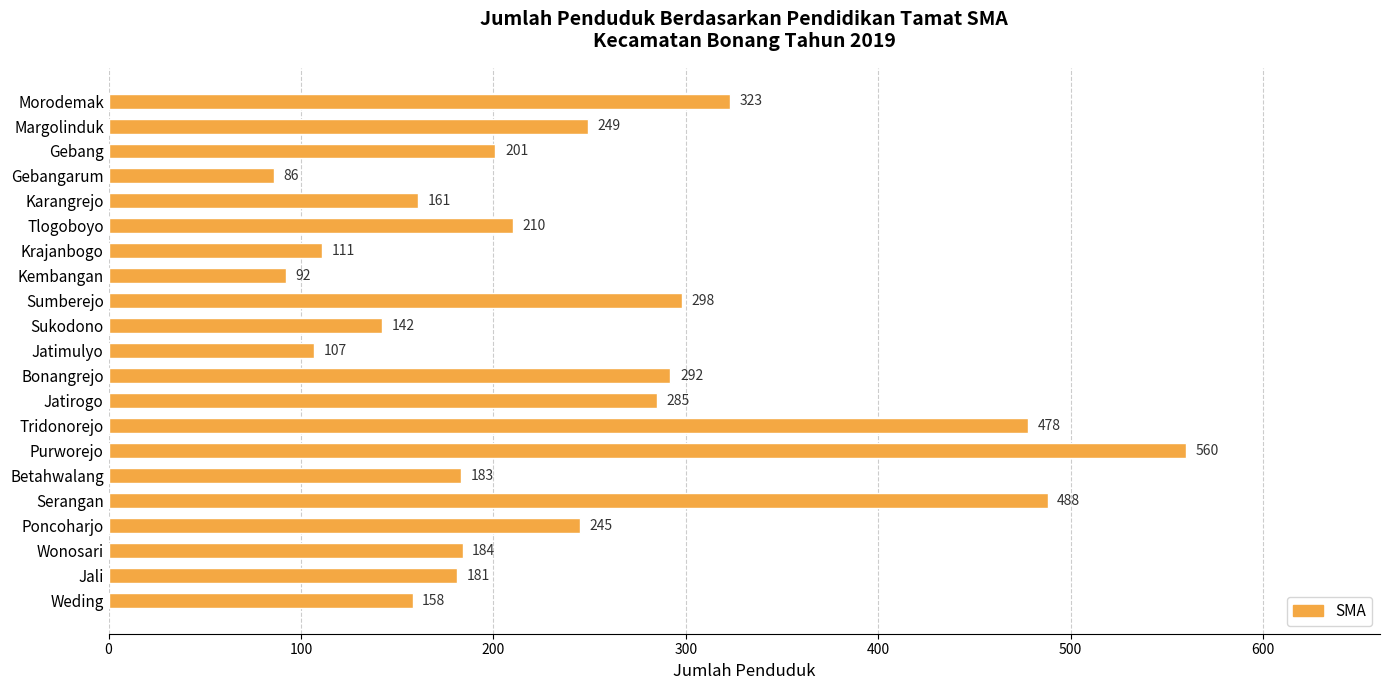

Reading bottom to top, extract all data points from this chart.

158	181	184	245	488	183	560	478	285	292	107	142	298	92	111	210	161	86	201	249	323